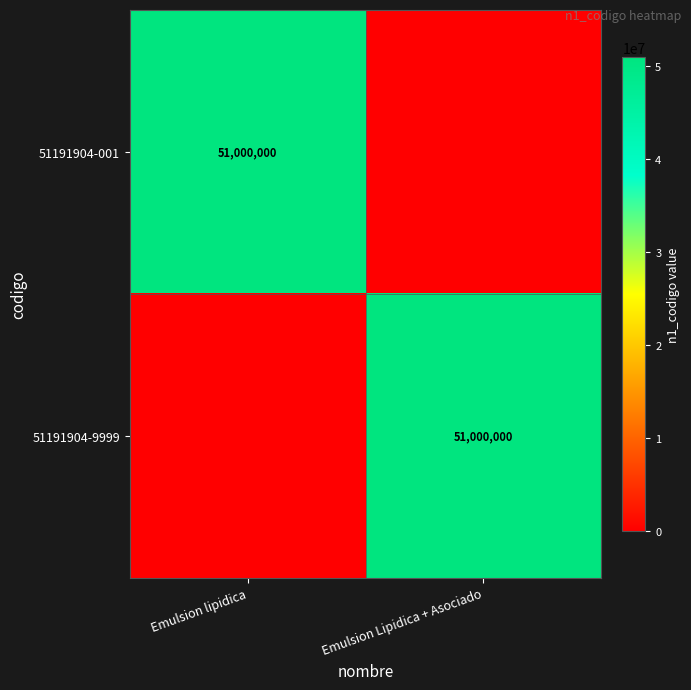

The 51191904-9999 series shows 51000000 at Emulsion Lipidica + Asociado. True or false?

True